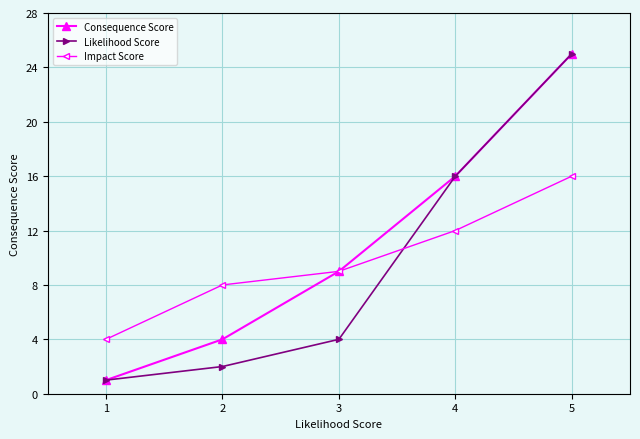

The Consequence Score series shows 1 at 2. True or false?

False